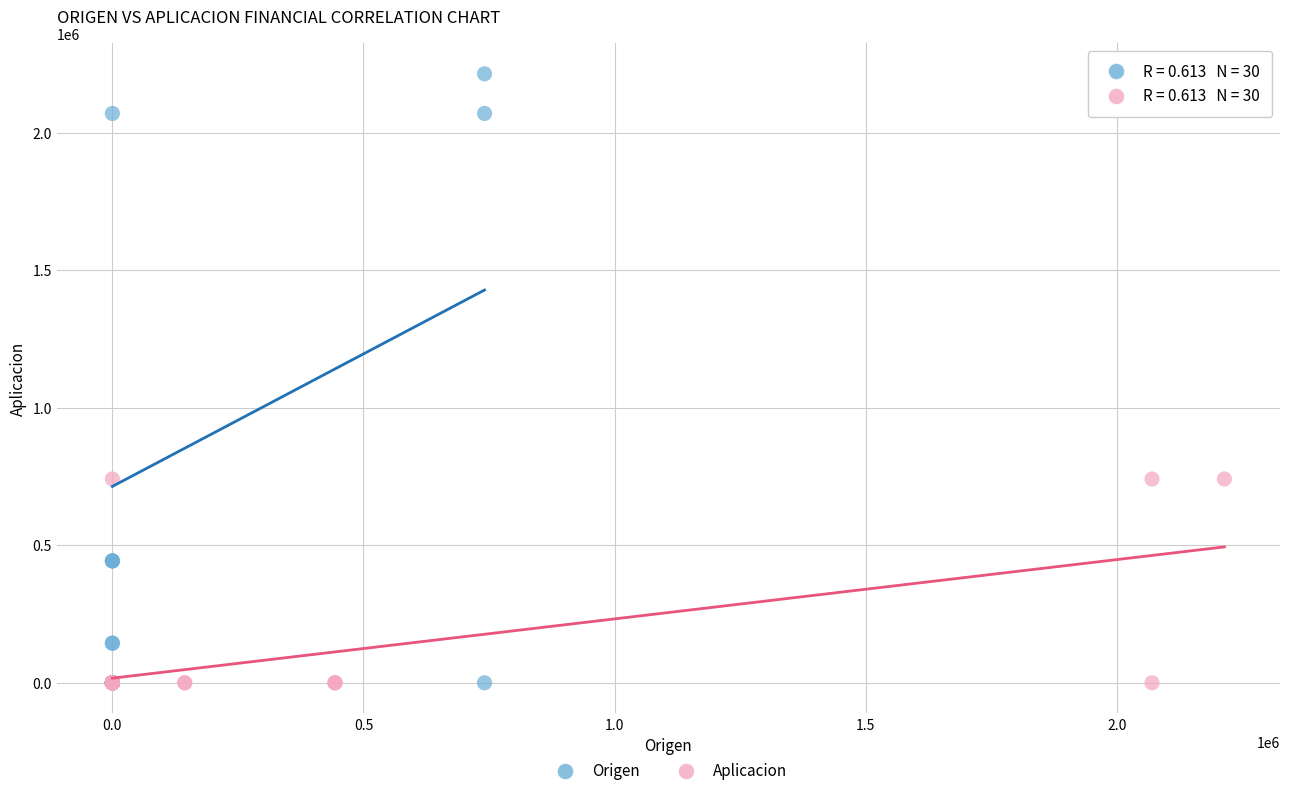

Which series has the largest Y range (max minus min)?

Origen